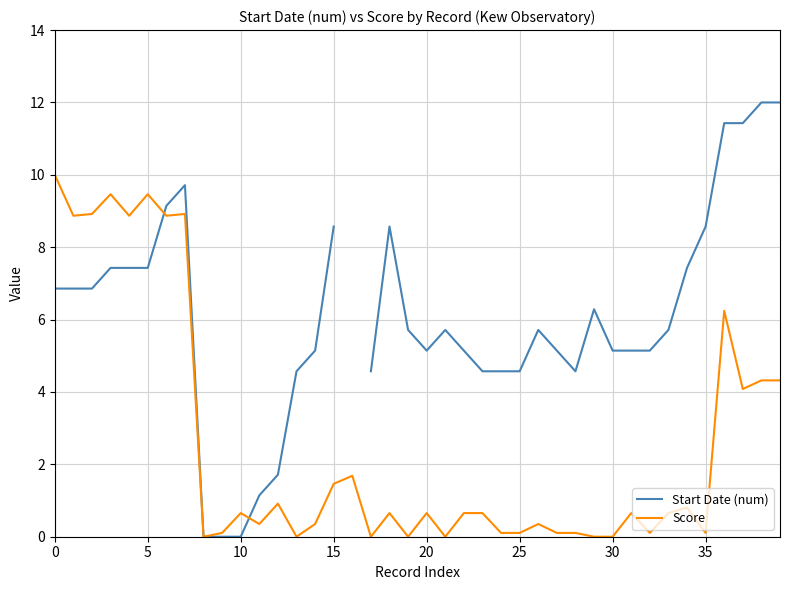

What is the highest value of the Score series?

10.0